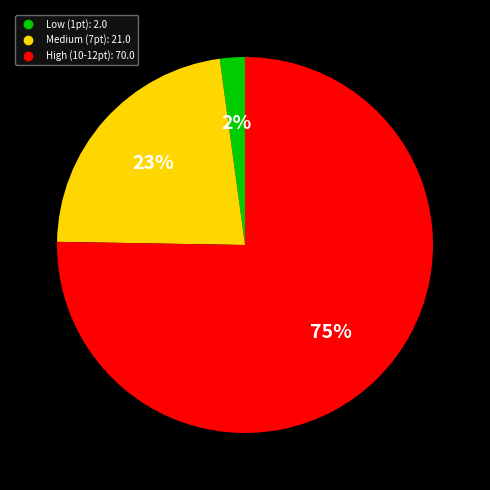

Count the number of slices in the pie.

3